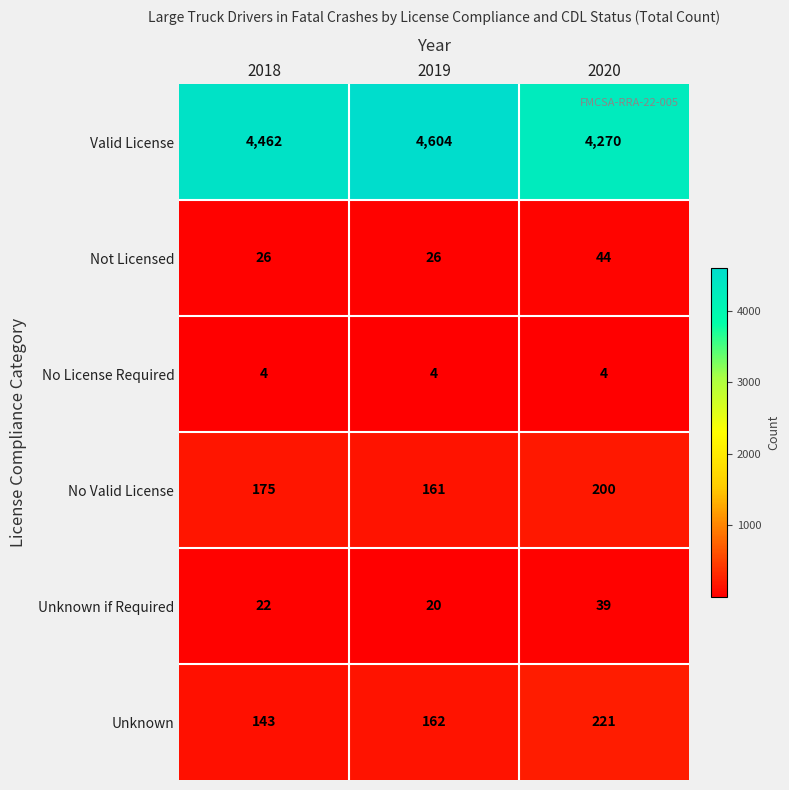

Which series has the widest spread of values?

Valid License